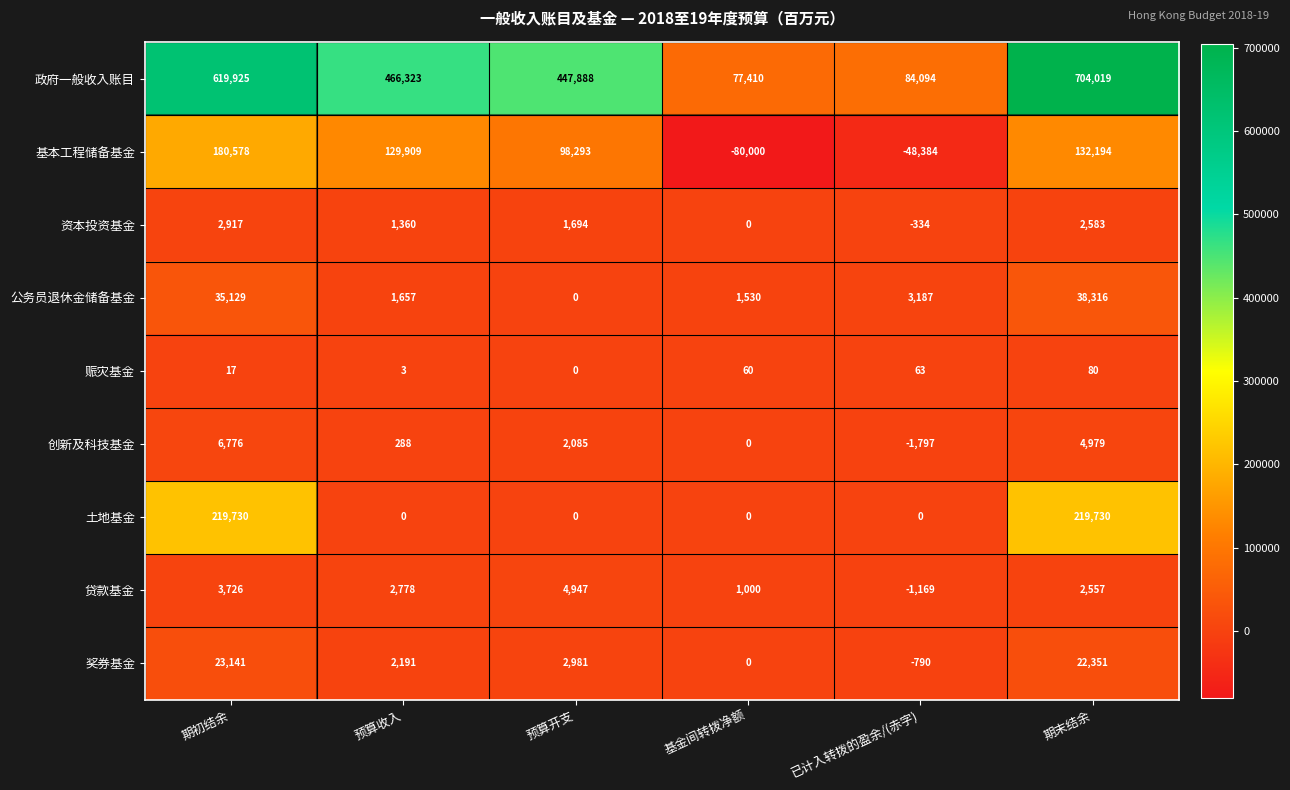

Which series has the largest total across all categories?

政府一般收入账目